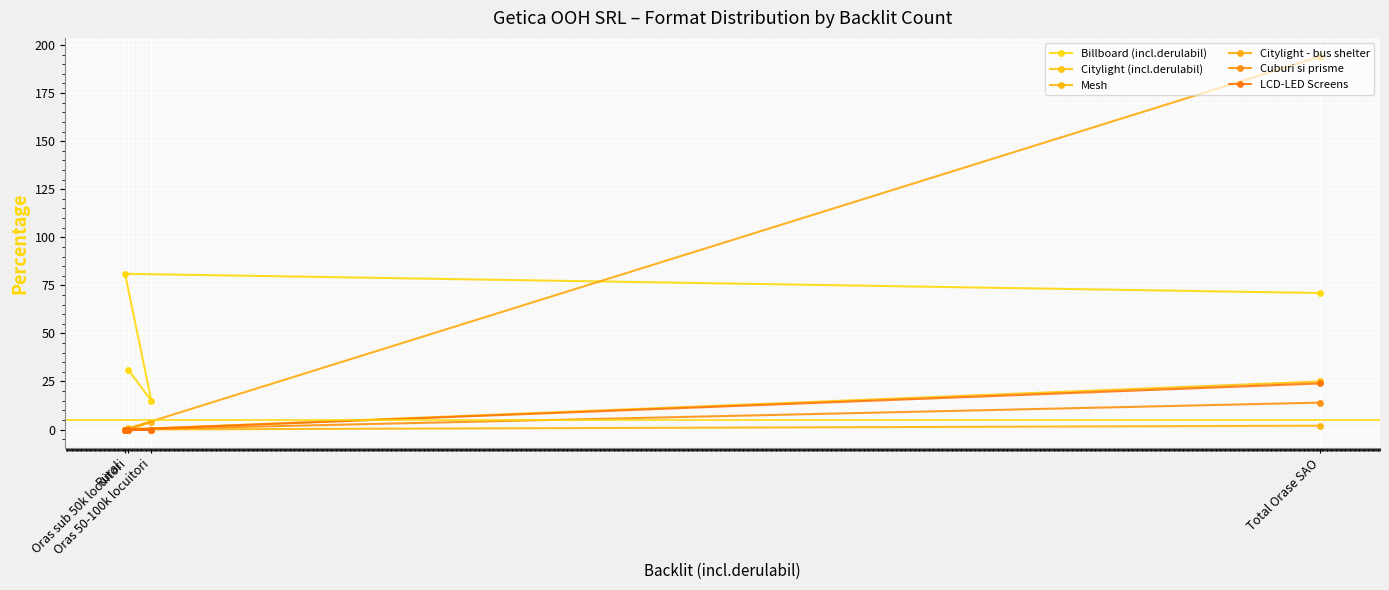

True or false: Billboard (incl.derulabil) and Citylight (incl.derulabil) cross at least once.

False